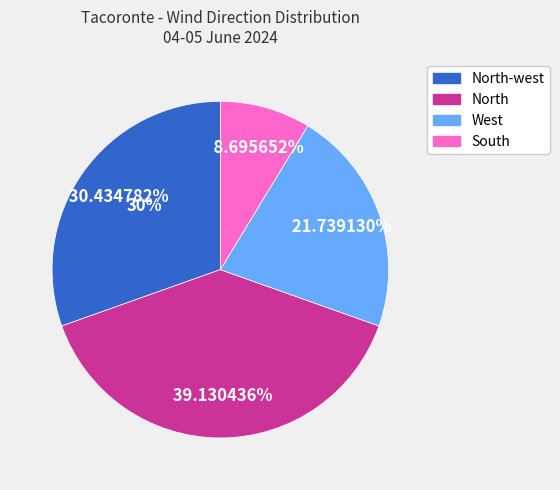

To the nearest percent, what is the difference between the largest and smallest slice percentages?

30%